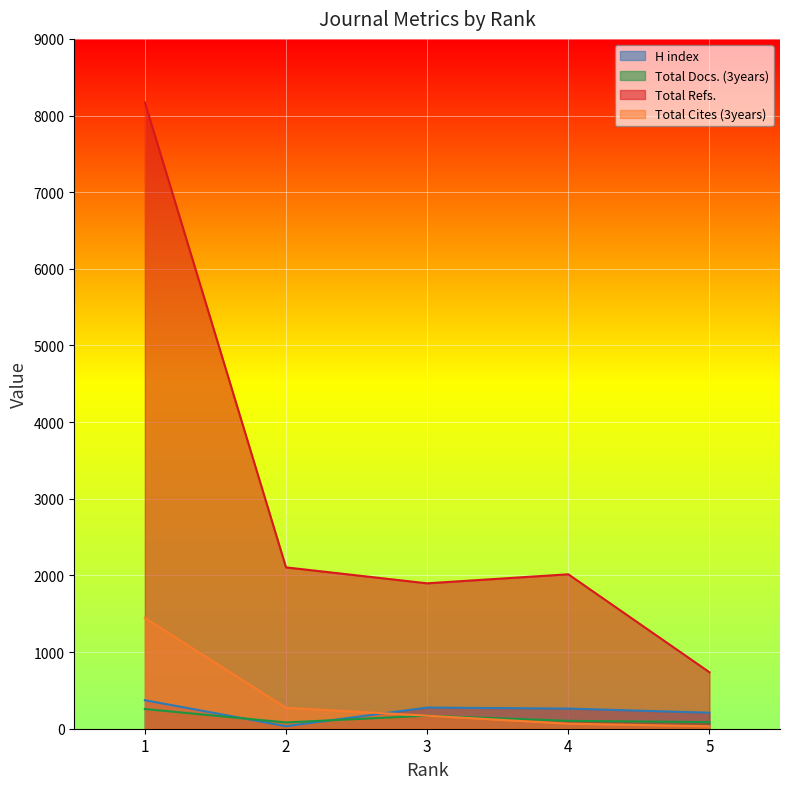

Rank the series by their maximum value, from lowest to highest.

Total Docs. (3years), H index, Total Cites (3years), Total Refs.